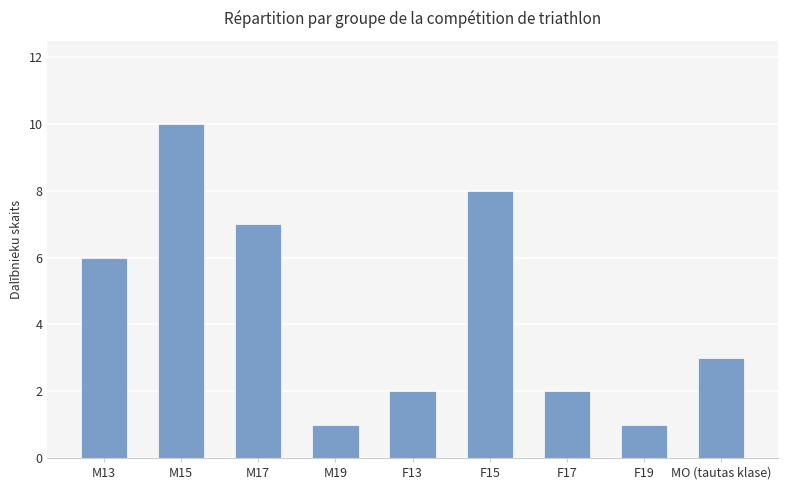

What is the value of the 6th bar from the left?

8